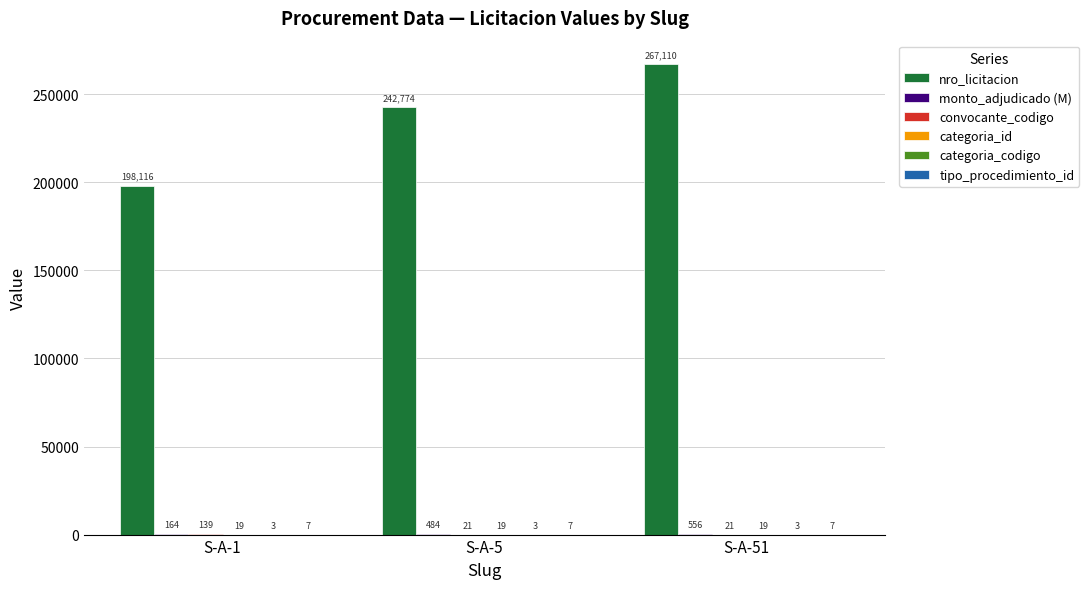

What is the sum of the nro_licitacion values at S-A-51 and S-A-1?

465226.0